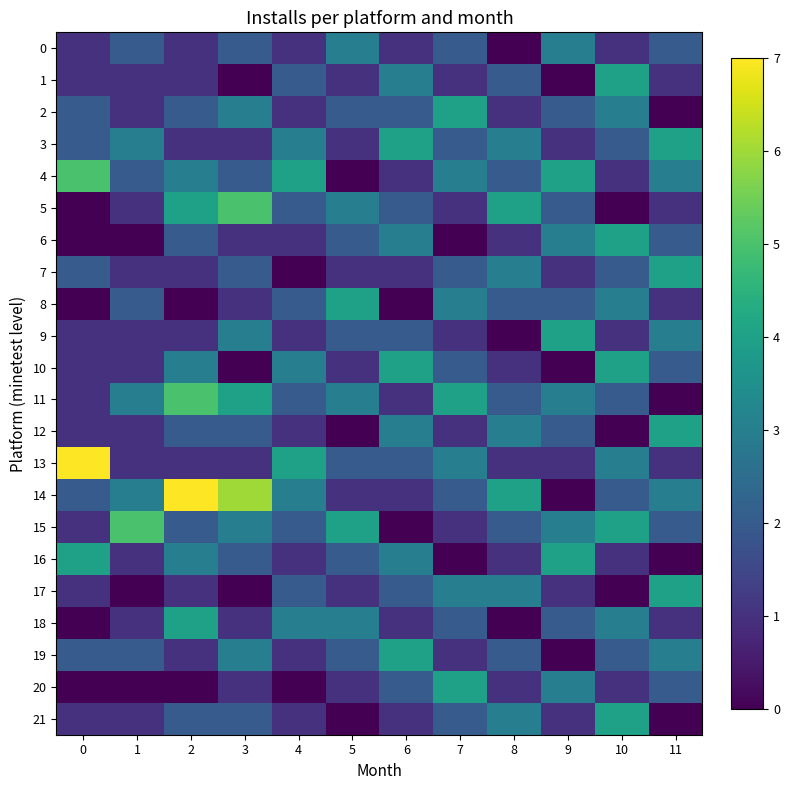

At how many categories does at least one series exceed 4?

4